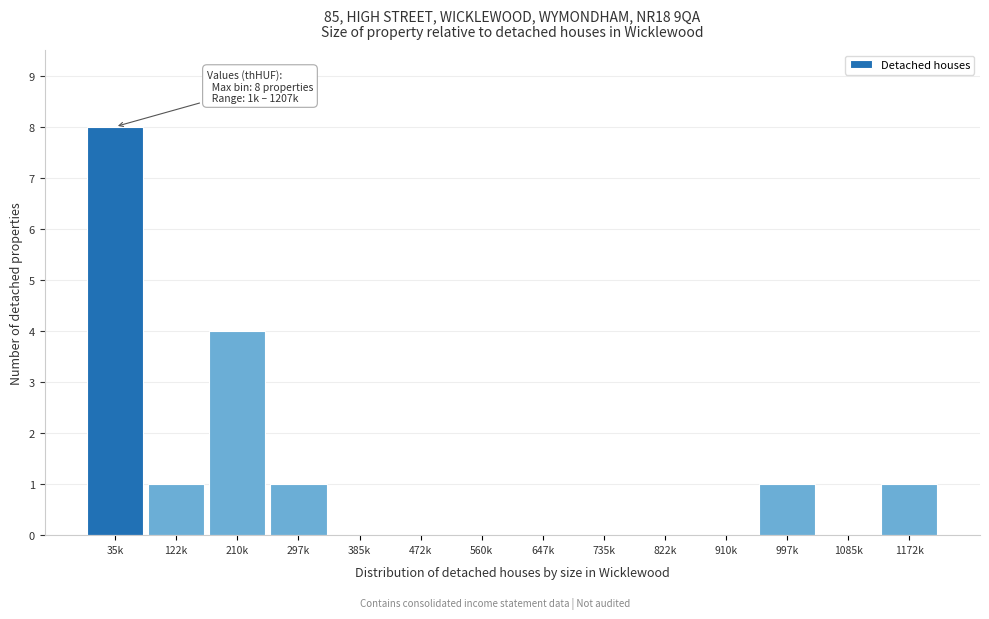

Reading left to right, list all the values displayed in this chart.

35k=8	122k=1	210k=4	297k=1	385k=0	472k=0	560k=0	647k=0	735k=0	822k=0	910k=0	997k=1	1085k=0	1172k=1